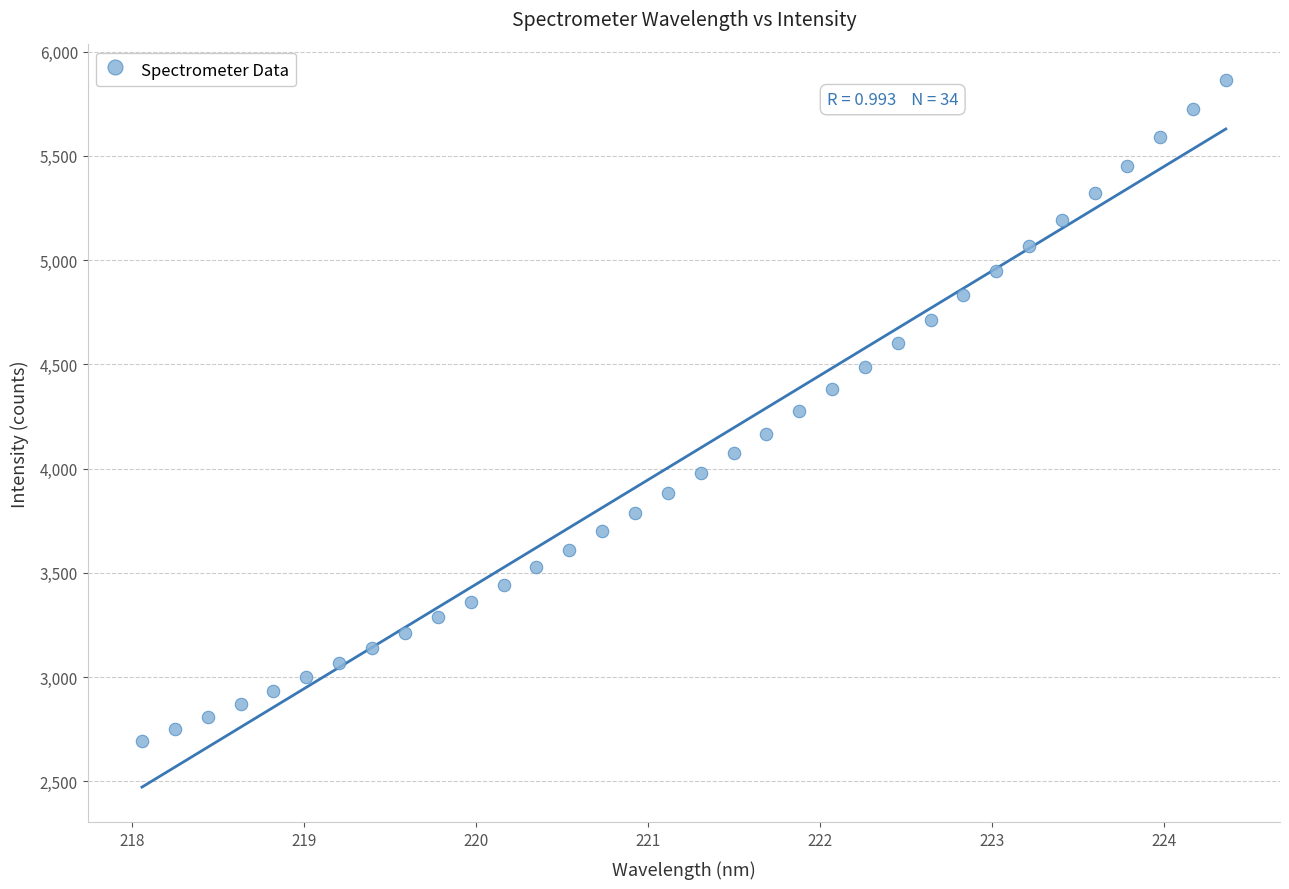

What is the range of Y values (max minus min)?

3173.0